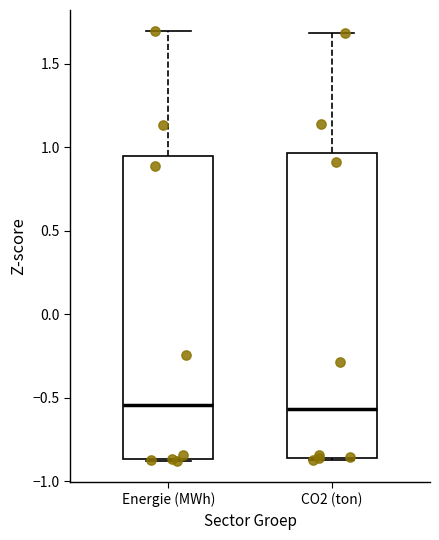

Where is the lower edge of the box for CO2 (ton) on the y-axis? The values are not printed on the chart, so give them approximately, as read against the axis.

-0.85